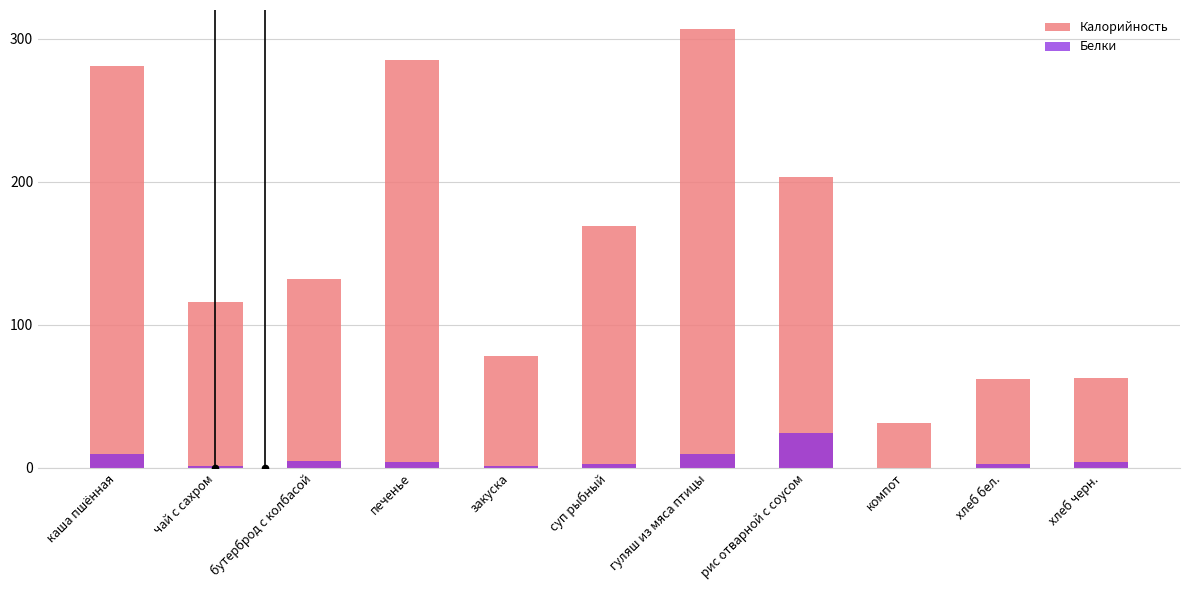

Is the value of Белки at гуляш из мяса птицы greater than the value of Калорийность at чай с сахром?

No